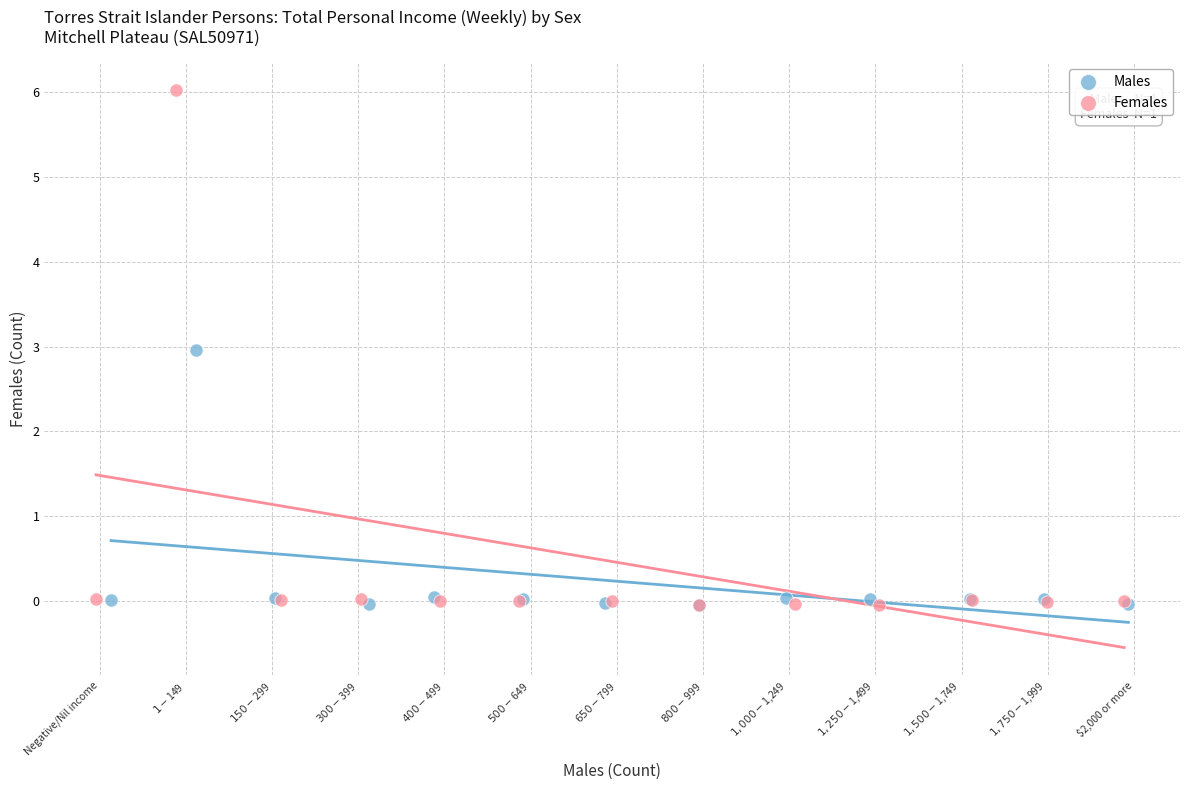

Which series contains the highest Y value?

Females